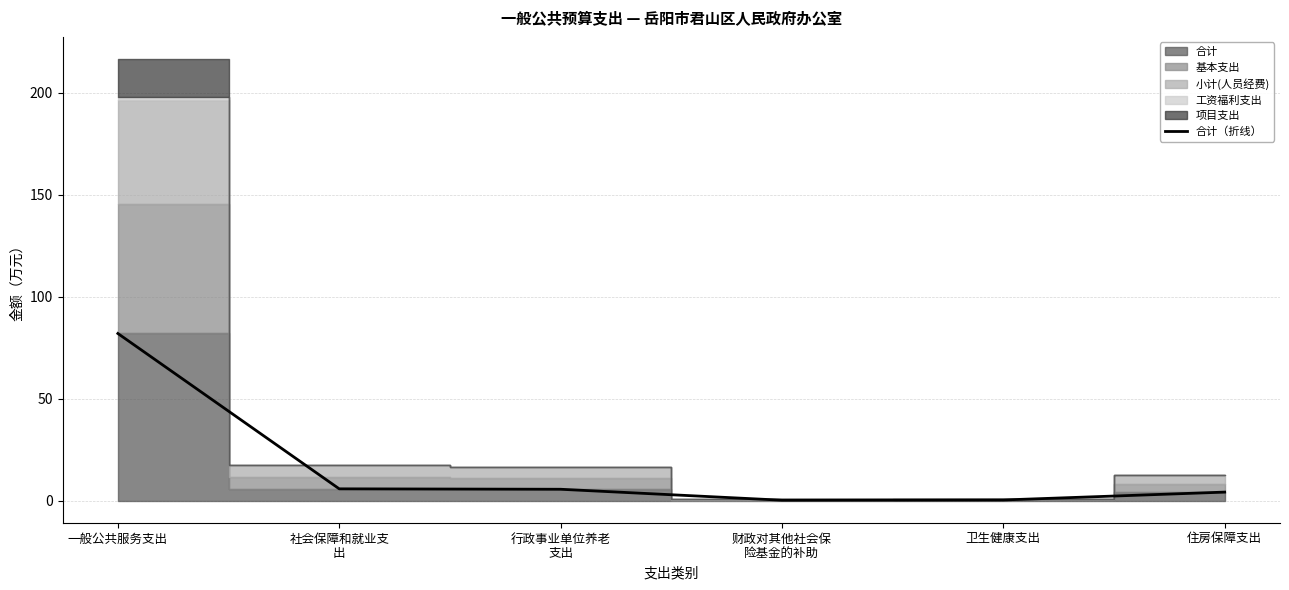

True or false: the data shows 6.8 at 住房保障支出.

False